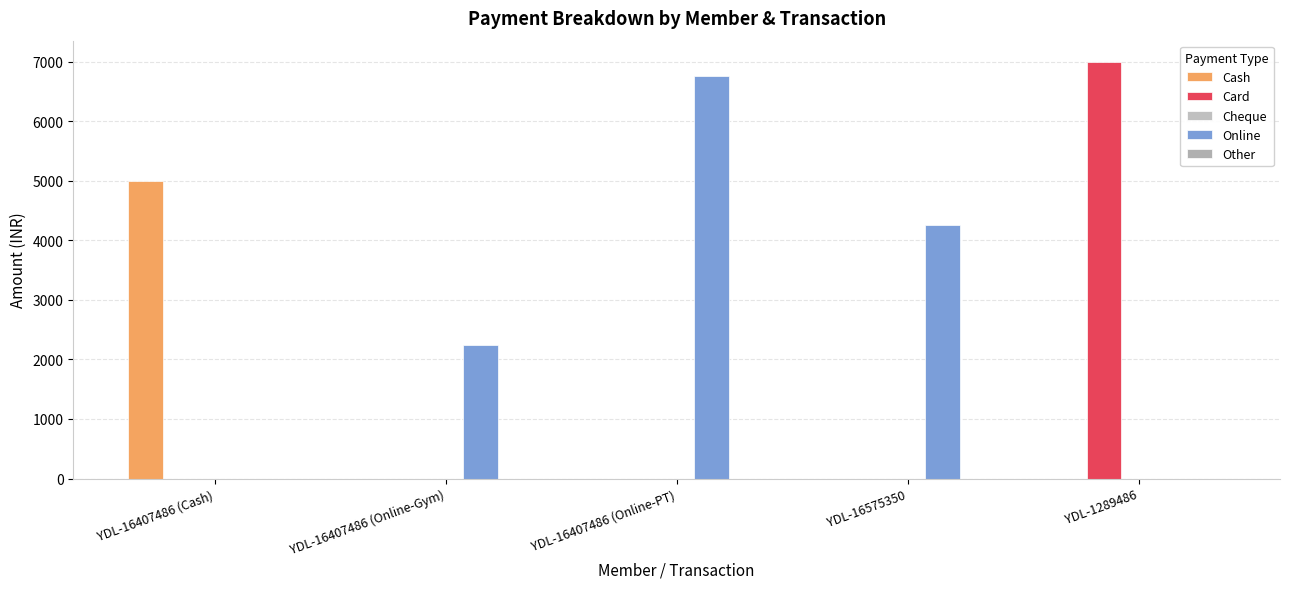

What is the spread (max minus min) of values at YDL-16407486 (Cash)?

5000